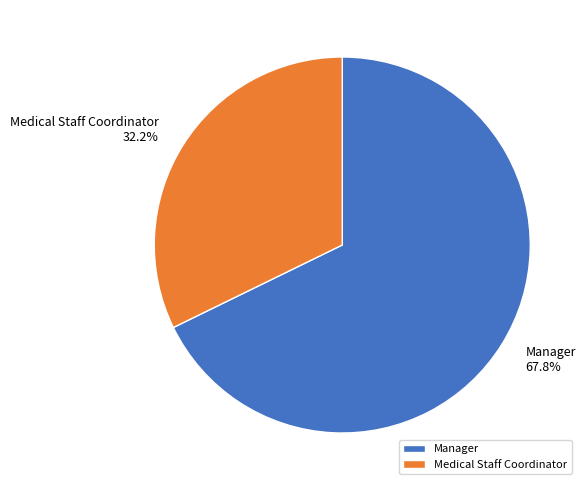

To the nearest percent, what portion does Medical Staff Coordinator represent?

32%